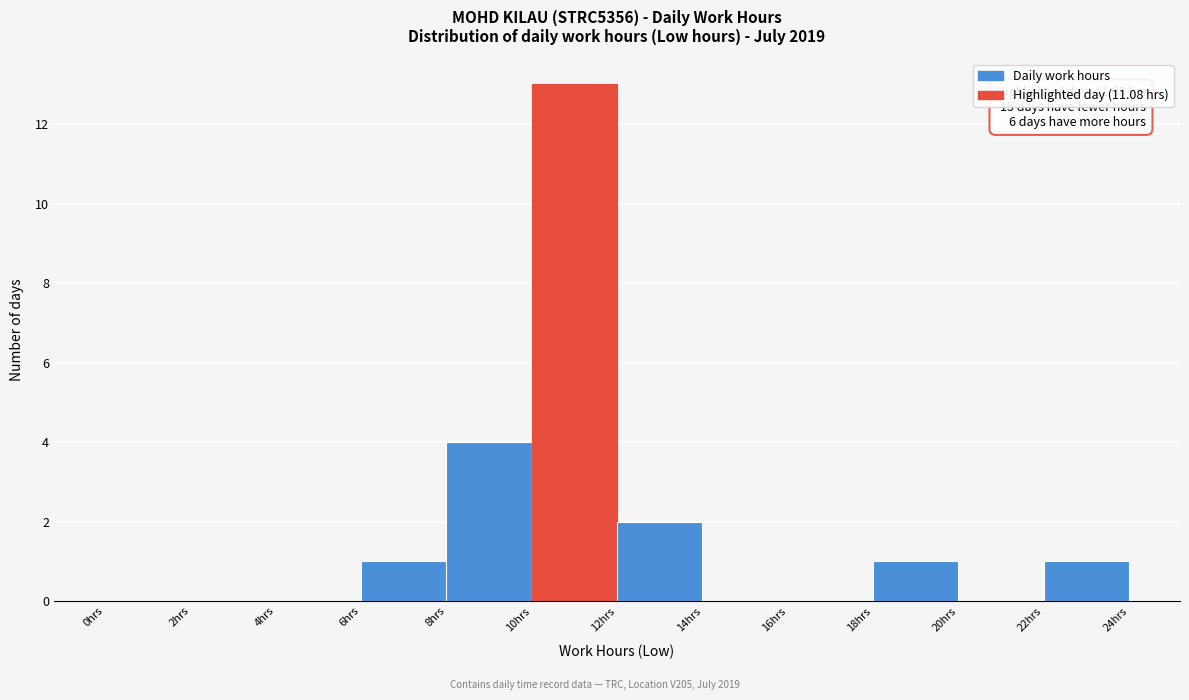

Which range on the x-axis has the tallest bar?

10 to 12